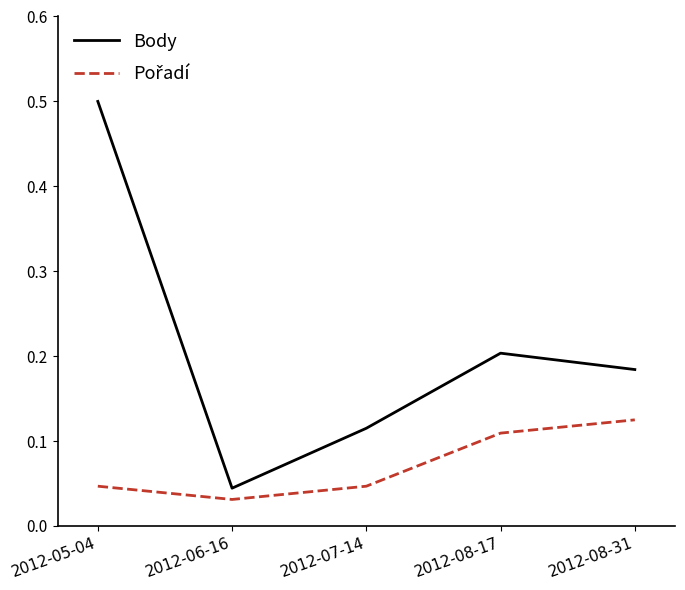

At which label is Body closest to 0?

2012-06-16